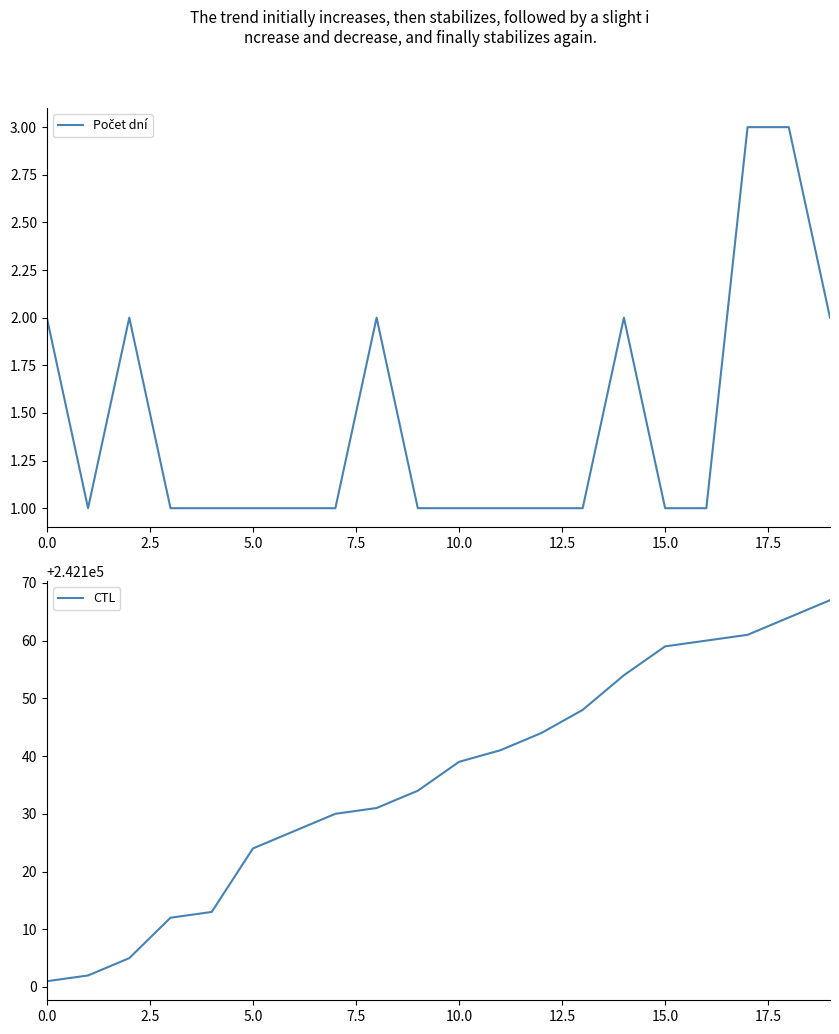

How many distinct data groups are displayed?

2